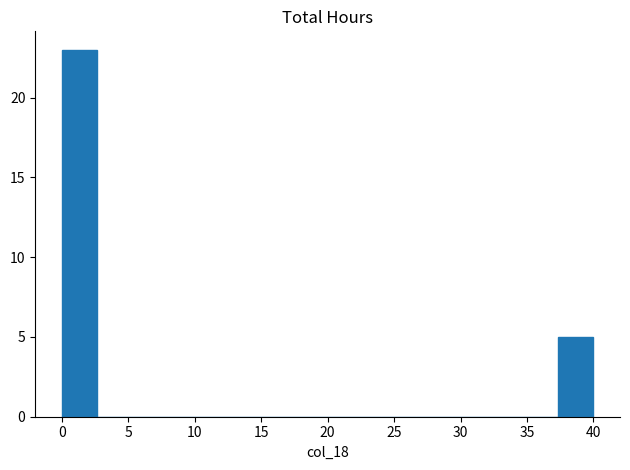

Reading left to right, list every bar in this chart as the range it spans on the x-axis followed by its height. Neither the bar edges nor the heights are printed on the chart, so give them approximately, as read against the axes.

0.0 to 2.5: 23
2.5 to 5.5: 0
5.5 to 8.0: 0
8.0 to 10.5: 0
10.5 to 13.5: 0
13.5 to 16.0: 0
16.0 to 18.5: 0
18.5 to 21.5: 0
21.5 to 24.0: 0
24.0 to 26.5: 0
26.5 to 29.5: 0
29.5 to 32.0: 0
32.0 to 34.5: 0
34.5 to 37.5: 0
37.5 to 40.0: 5